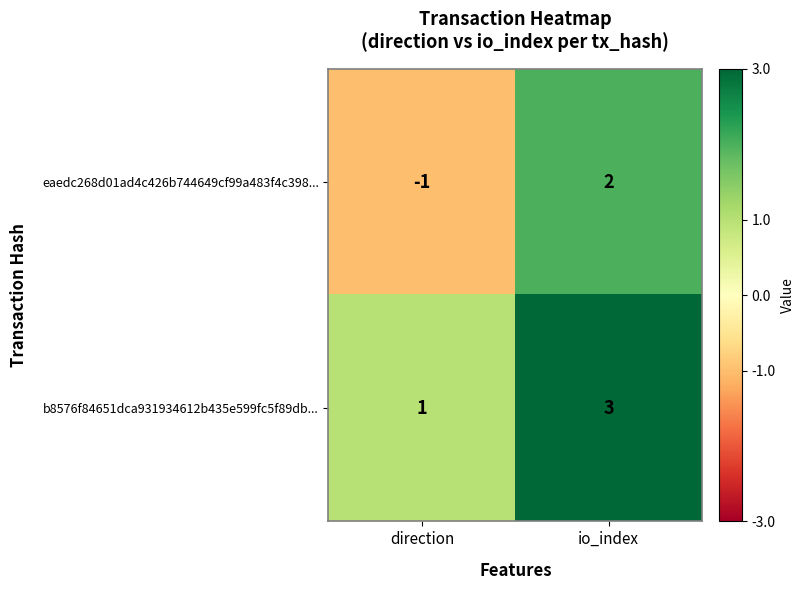

Which category has the highest value across all series?

io_index